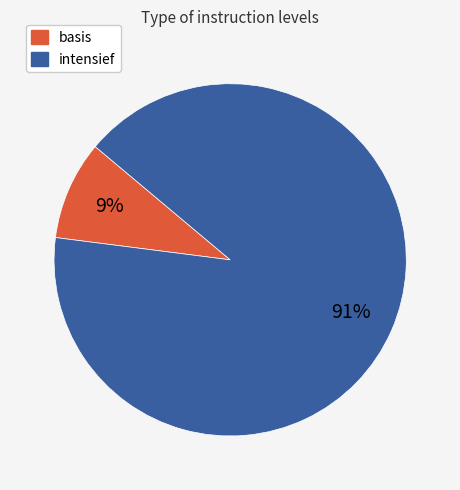

The intensief slice represents 91% of the pie. True or false?

True